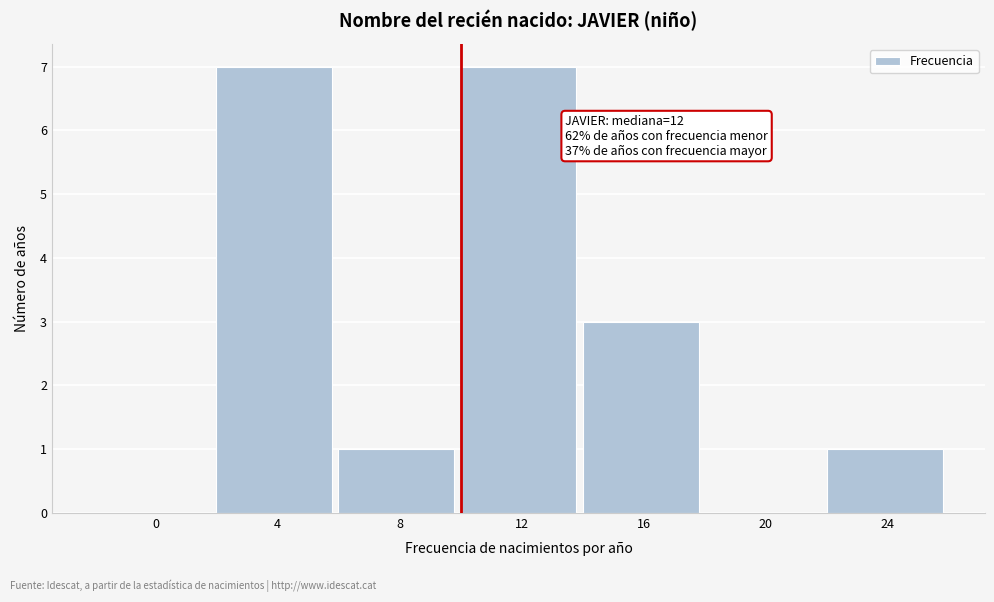

Reading left to right, list all the values displayed in this chart.

0=0	4=7	8=1	12=7	16=3	20=0	24=1